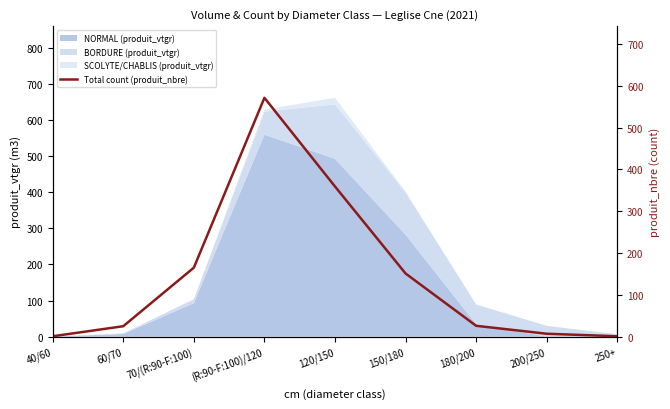

The value at 200/250 is 4. True or false?

False